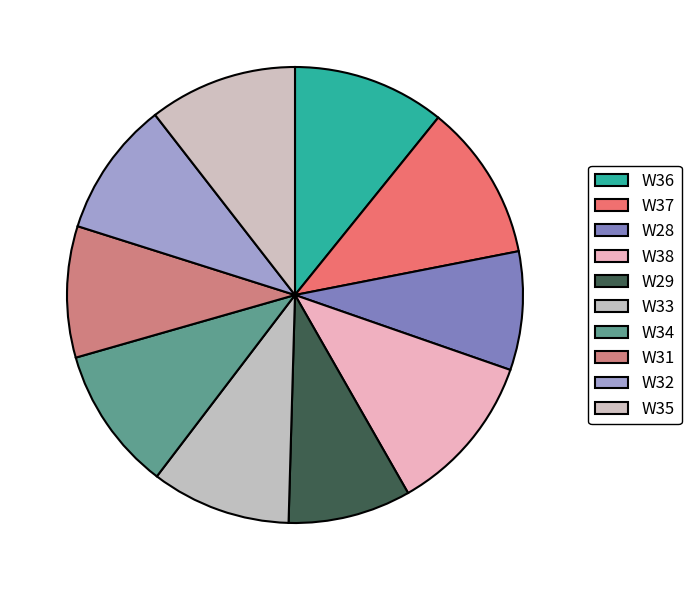

To the nearest percent, what percentage of the pie is W37?

11%